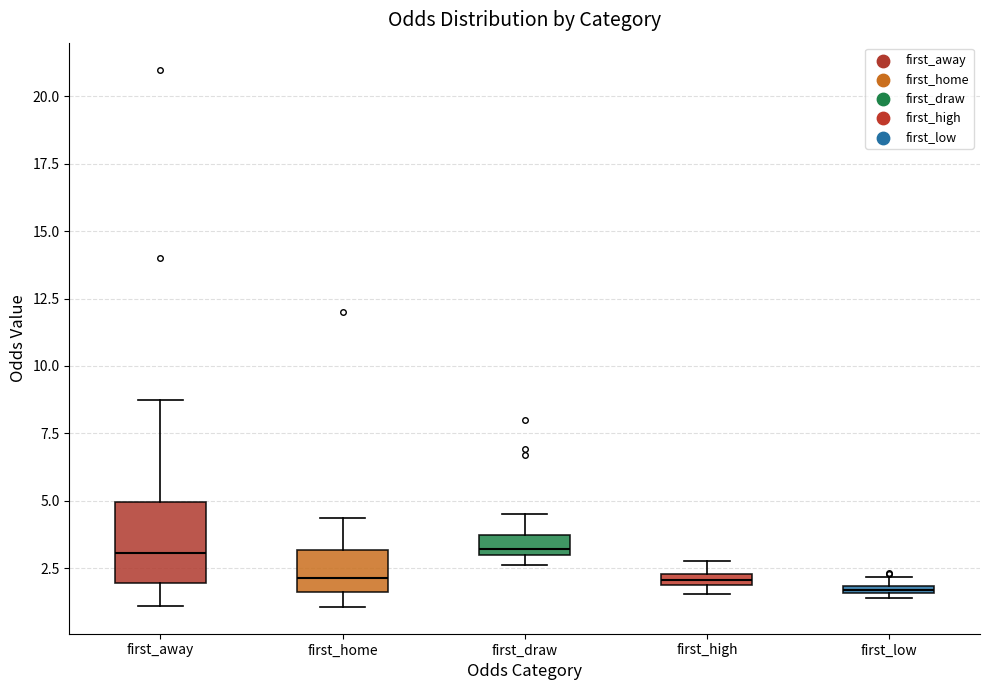

Comparing the boxes themselves (not the whiskers), which one is the tallest?

first_away